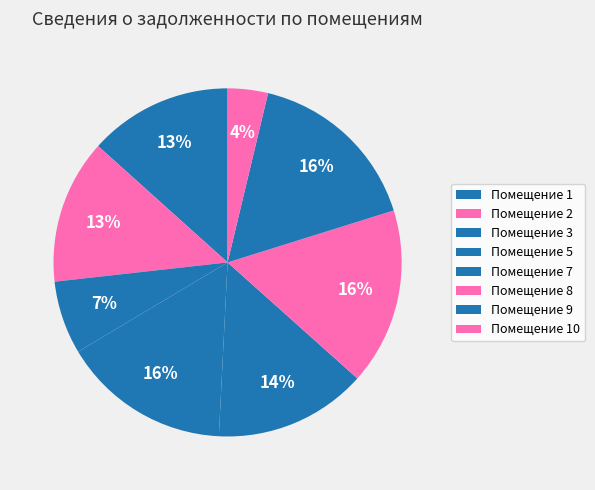

How many segments does this pie chart have?

8